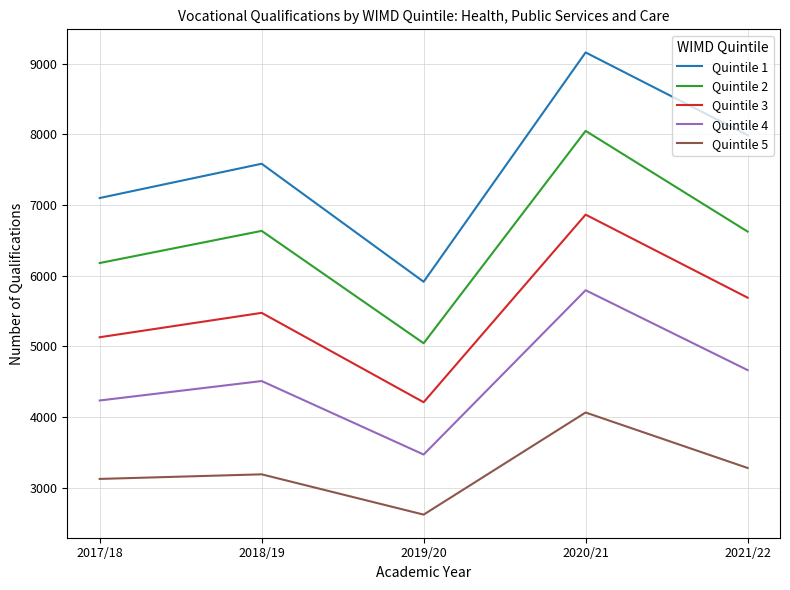

Which series changed the most between 2017/18 and 2019/20?

Quintile 1